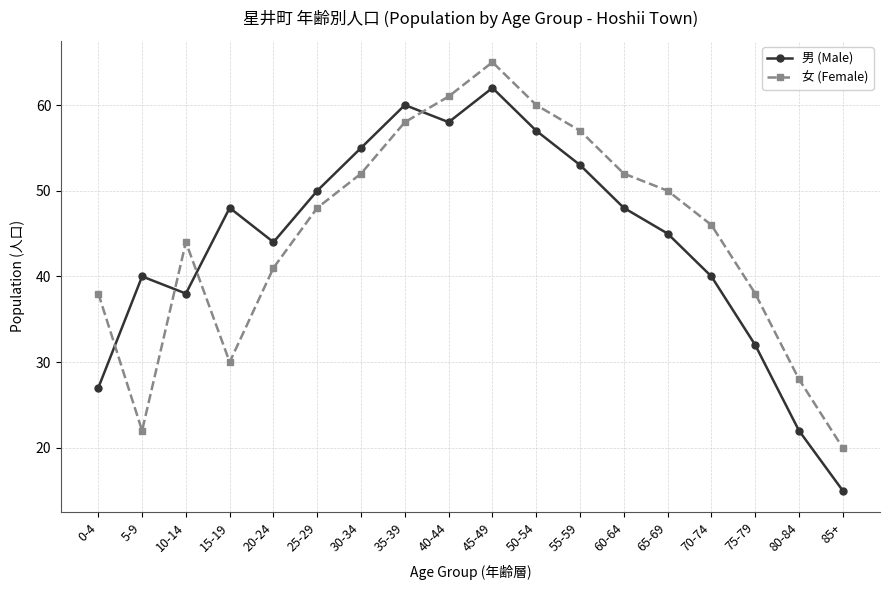

At 55-59, list the series in order from largest to smallest.

女 (Female), 男 (Male)